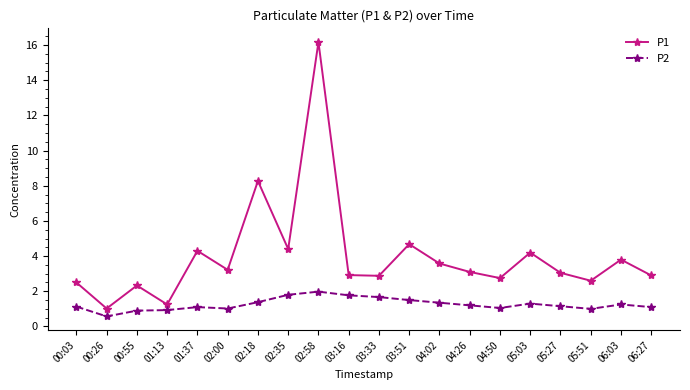

How many lines are shown in the chart?

2